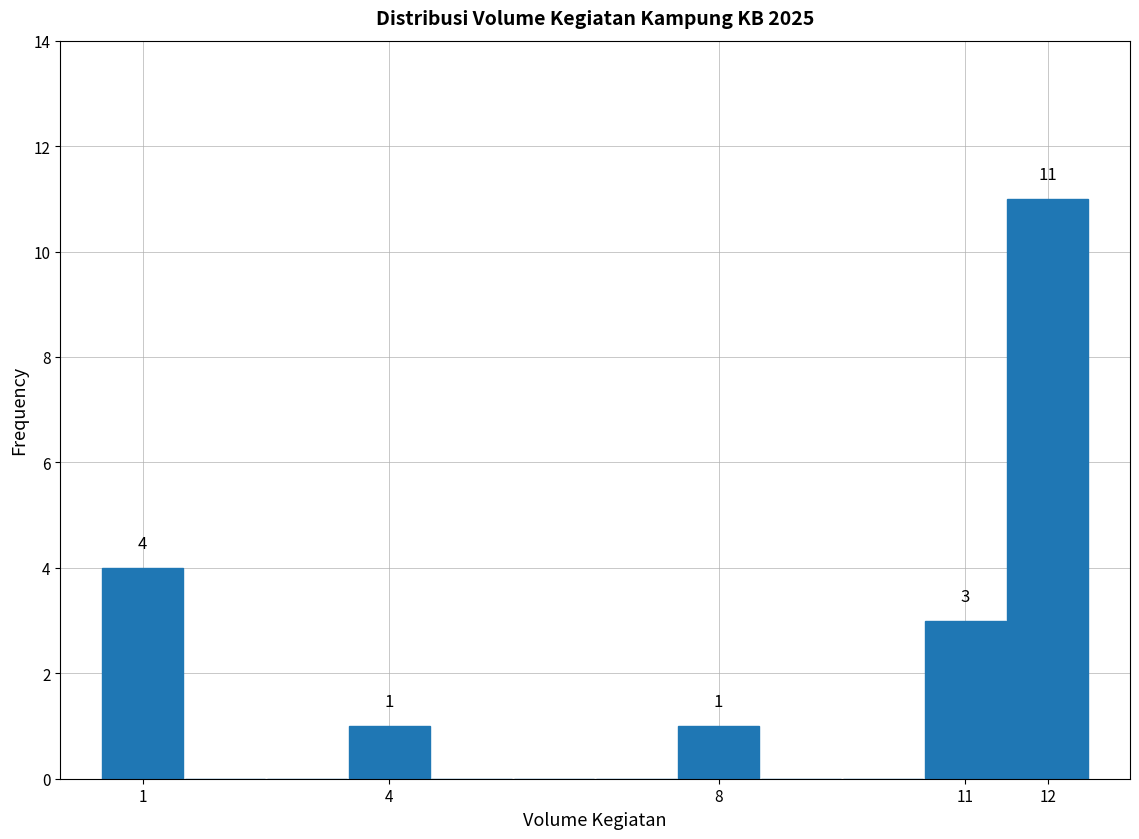

Which range on the x-axis has the tallest bar?

11.5 to 12.5